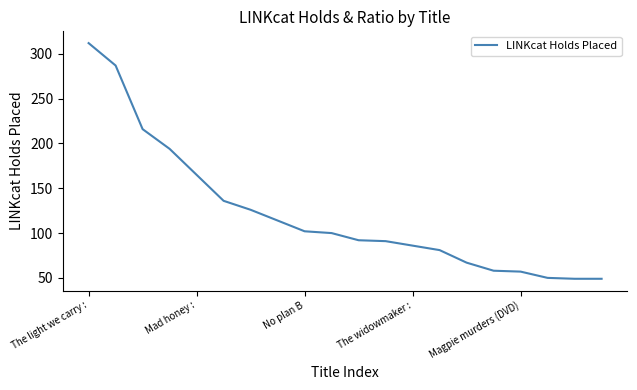

What is the difference between the maximum and minimum values?

263